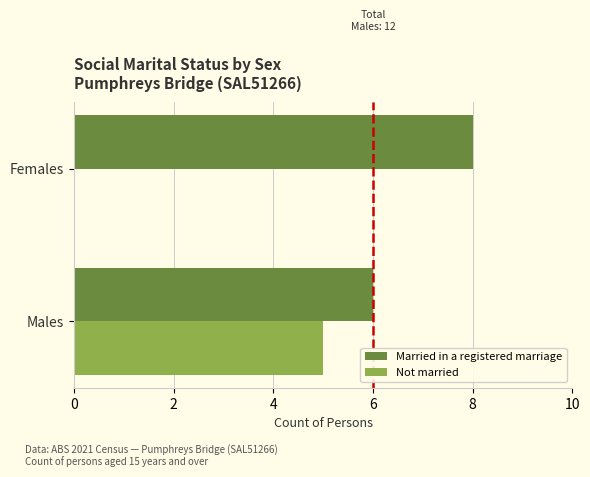

What is the approximate value of Married in a registered marriage at Males?

6